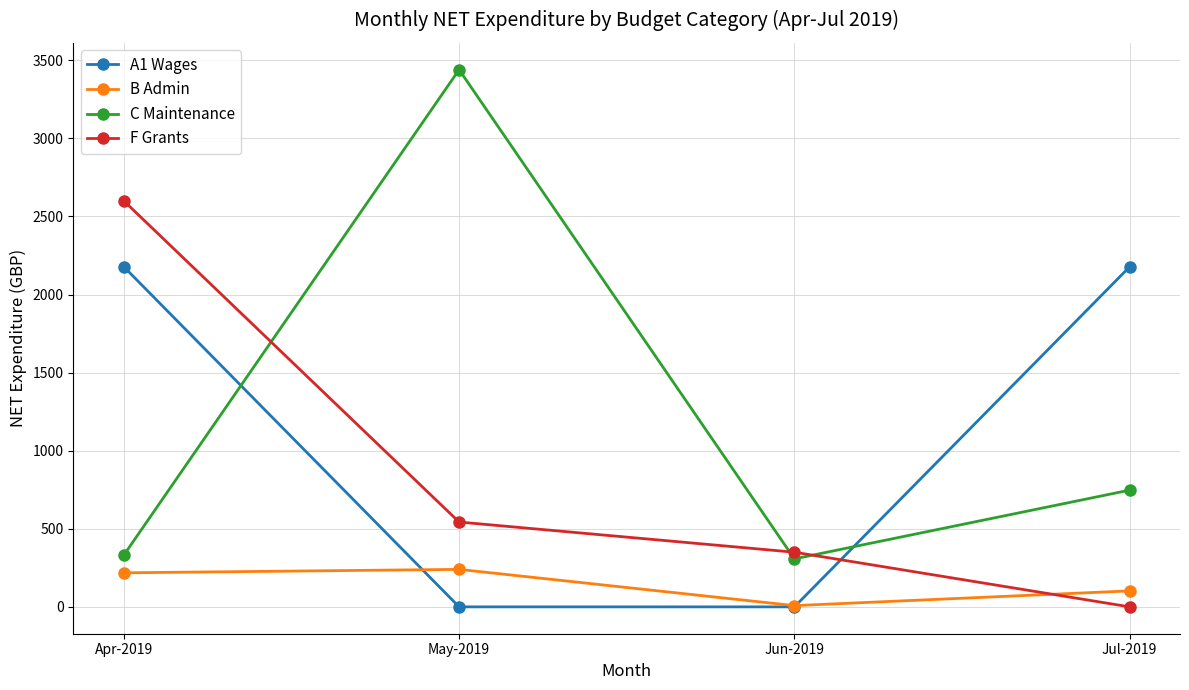

What is the value of the C Maintenance point at the 3rd from the left?

307.3